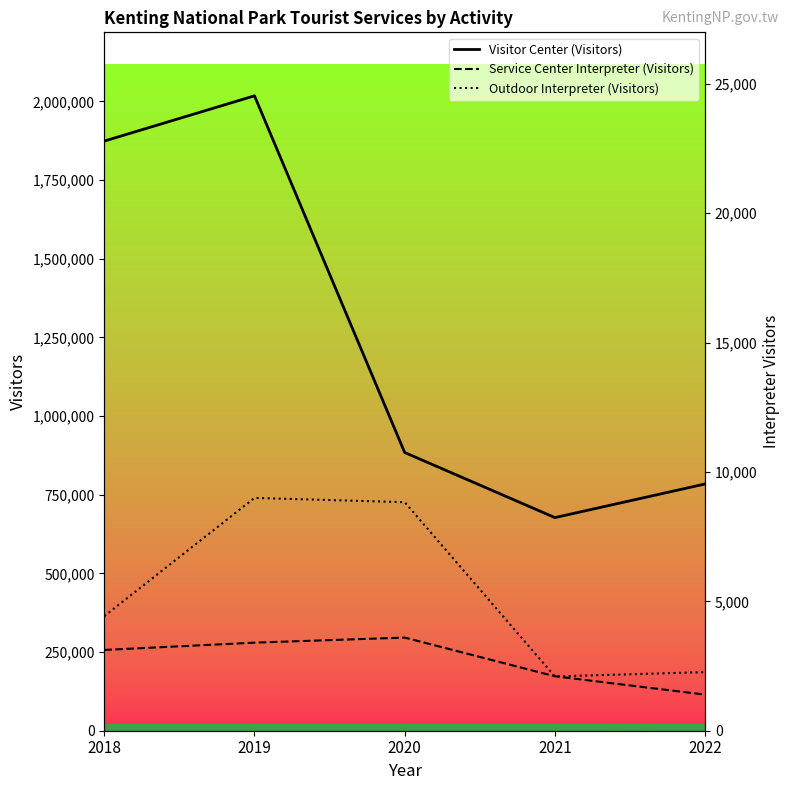

Reading left to right, what are all the values shown in this chart?

Visitor Center (Visitors): 2018=1873617	2019=2017402	2020=884006	2021=677216	2022=784017
Service Center Interpreter (Visitors): 2018=3121	2019=3403	2020=3599	2021=2104	2022=1395
Outdoor Interpreter (Visitors): 2018=4428	2019=8996	2020=8832	2021=2098	2022=2264